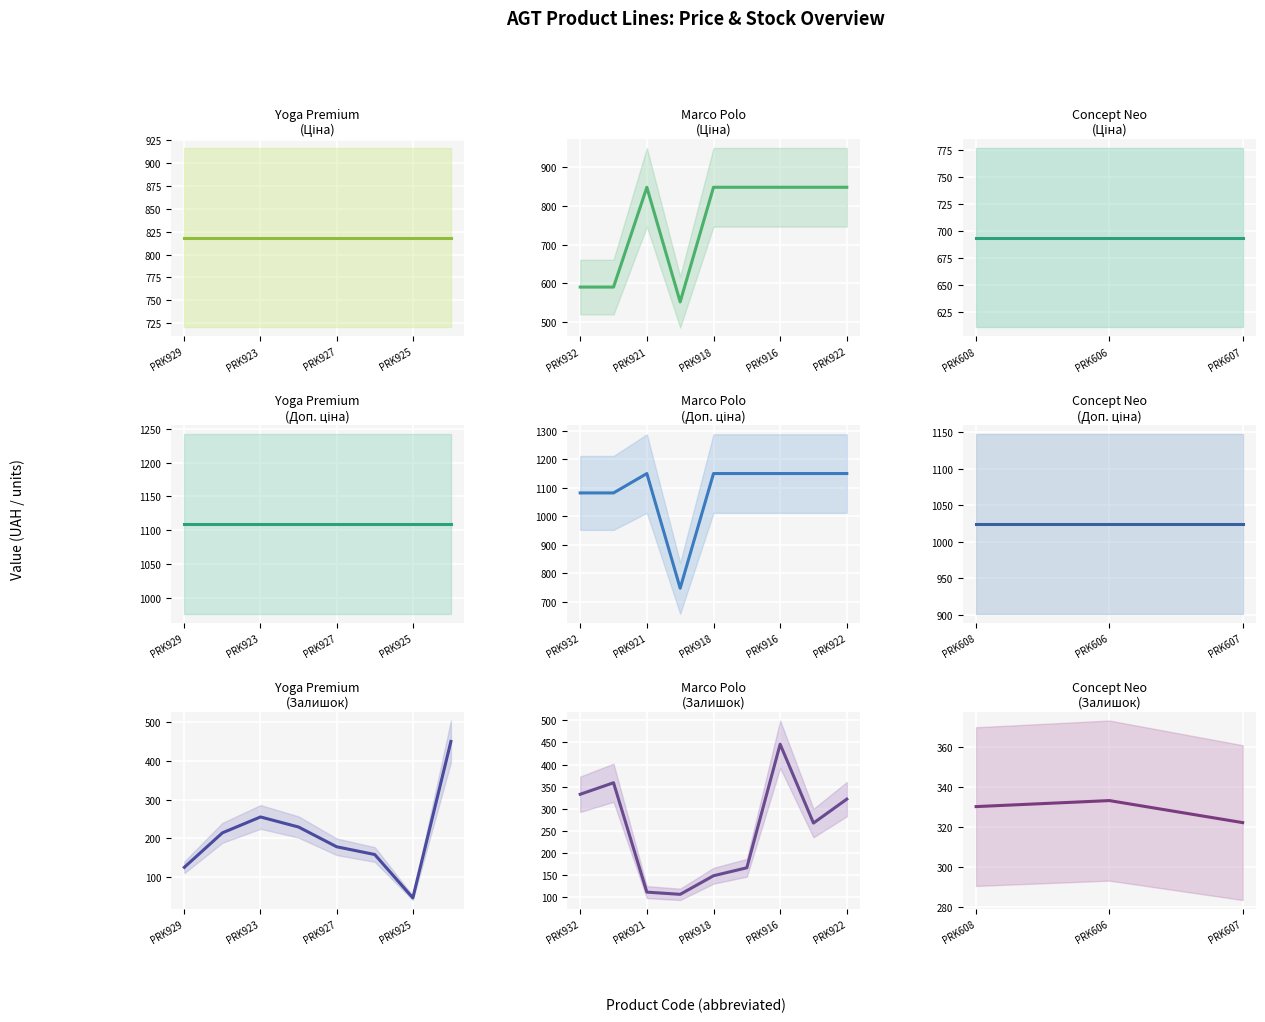

What is the label of the 2nd point from the right?

PRK915